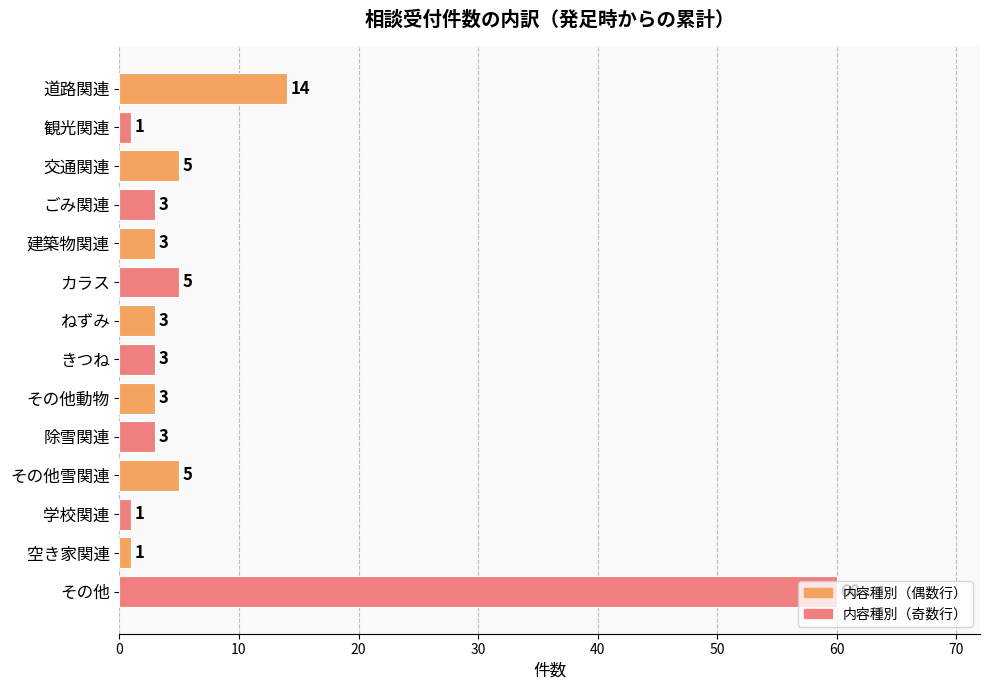

What position from the top is きつね?

8